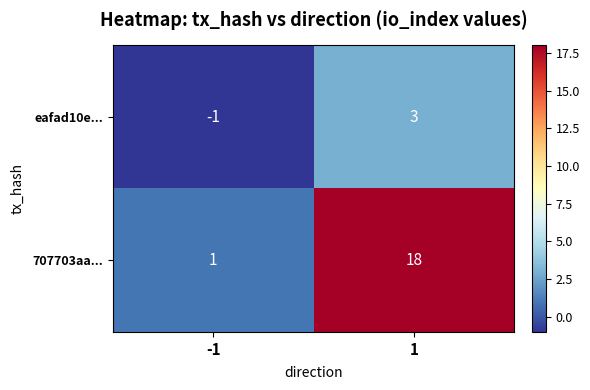

Between -1 and 1, which series saw the biggest shift?

707703aa...